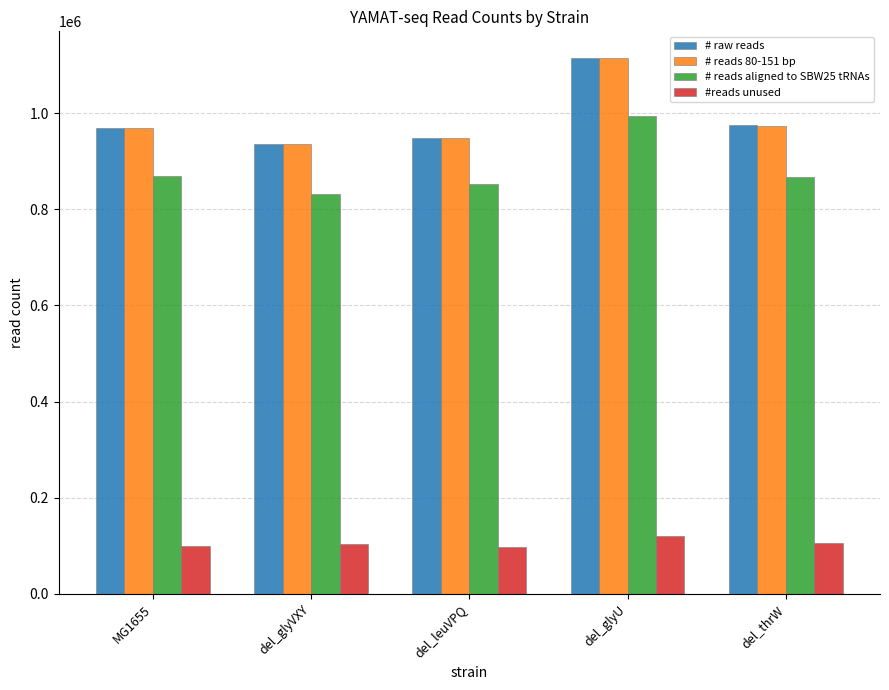

What is the maximum value shown in the chart?

1114246.2